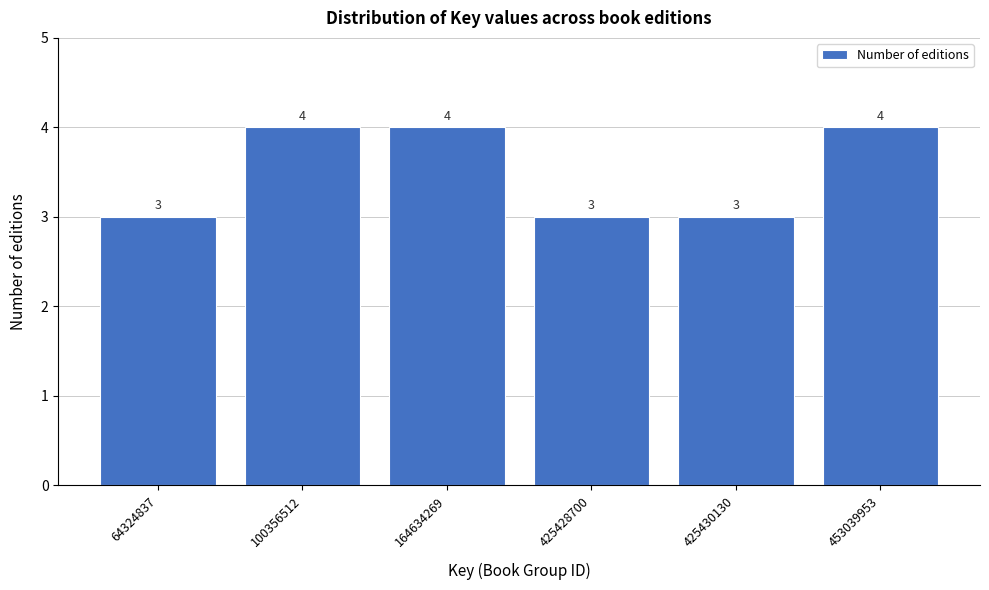

Reading left to right, extract all data points from this chart.

64324837=3	100356512=4	164634269=4	425428700=3	425430130=3	453039953=4